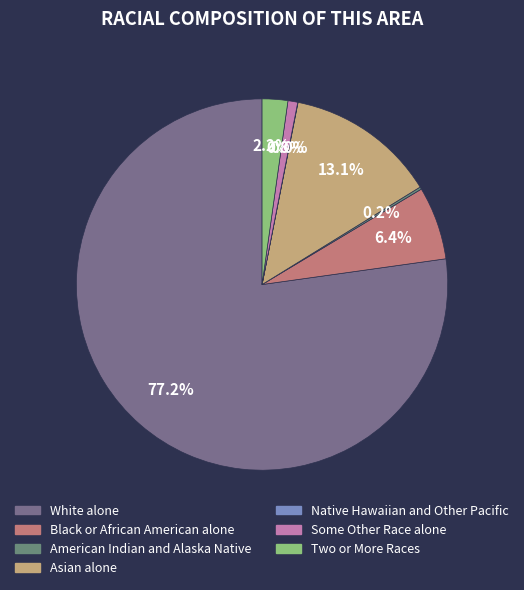

Count the number of slices in the pie.

7